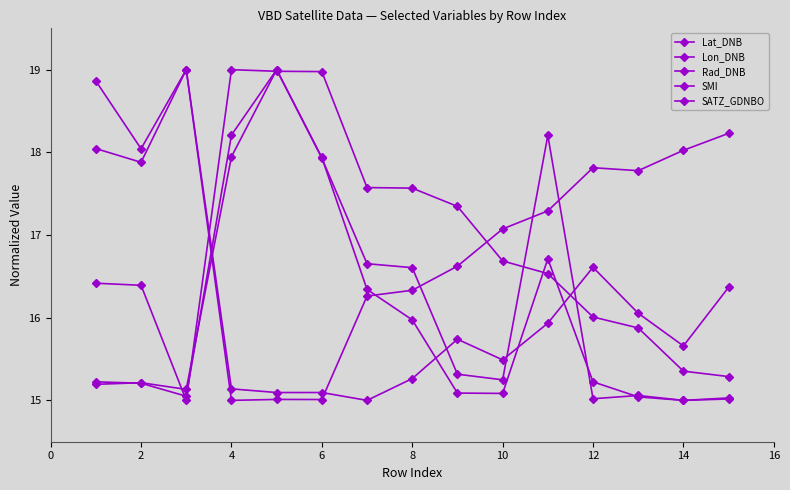

Is this an area chart (filled region under the line)?

No